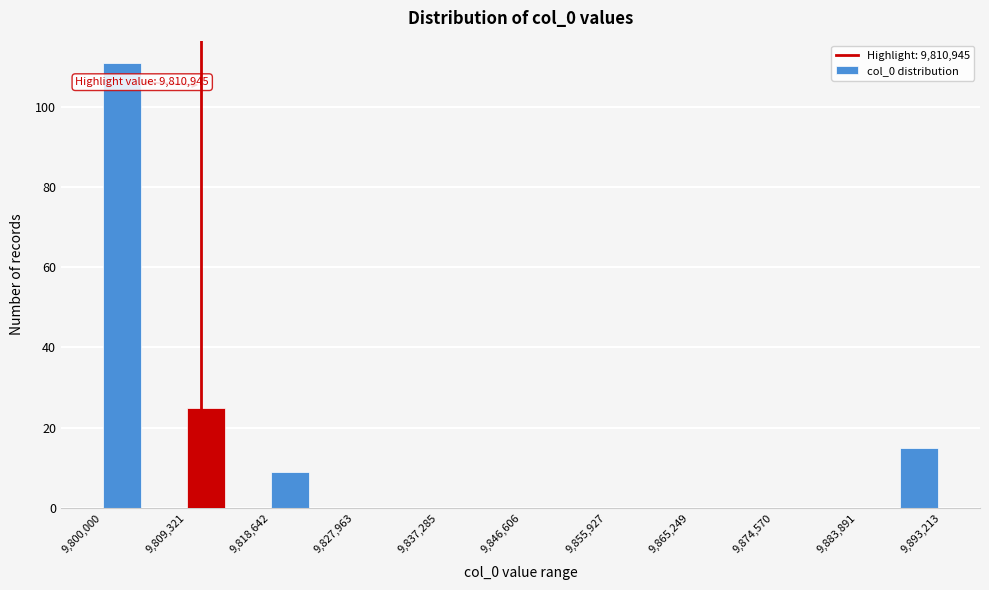

Which range on the x-axis has the tallest bar?

9800000 to 9805000